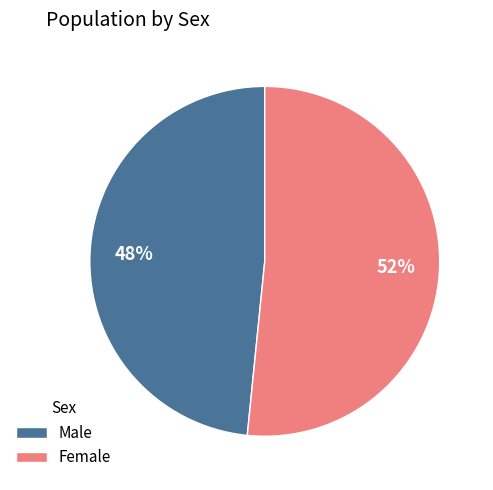

Which category has the smallest portion of the pie?

Male